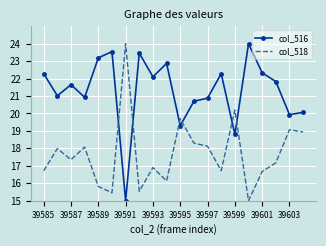

After their last crossing, which series has the higher values: col_516 or col_518?

col_516